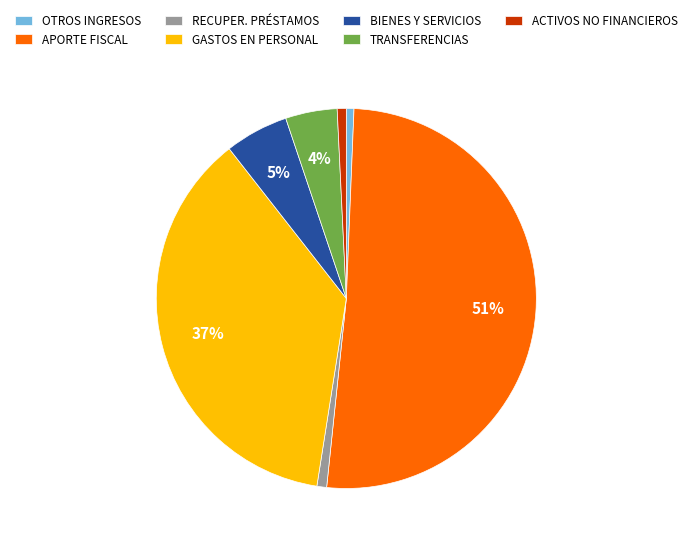

Is there any slice that represents more than half of the pie?

Yes